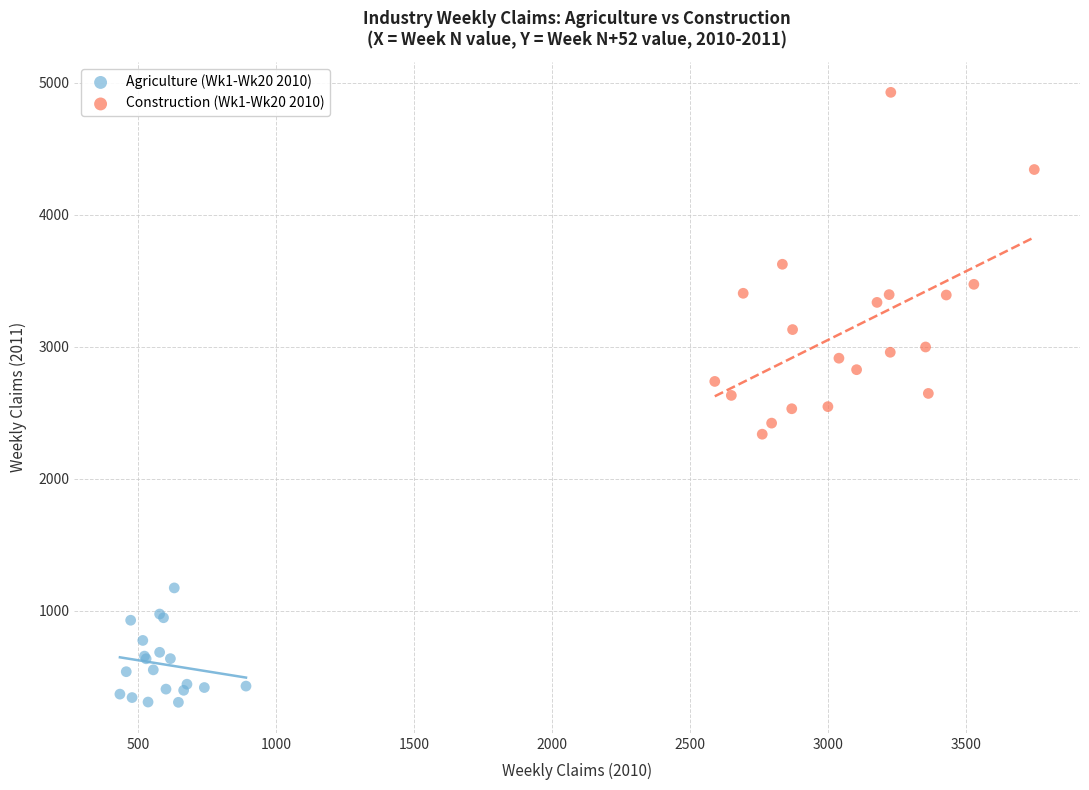

Which series has the widest spread of Y values?

Construction (Wk1-Wk20 2010)